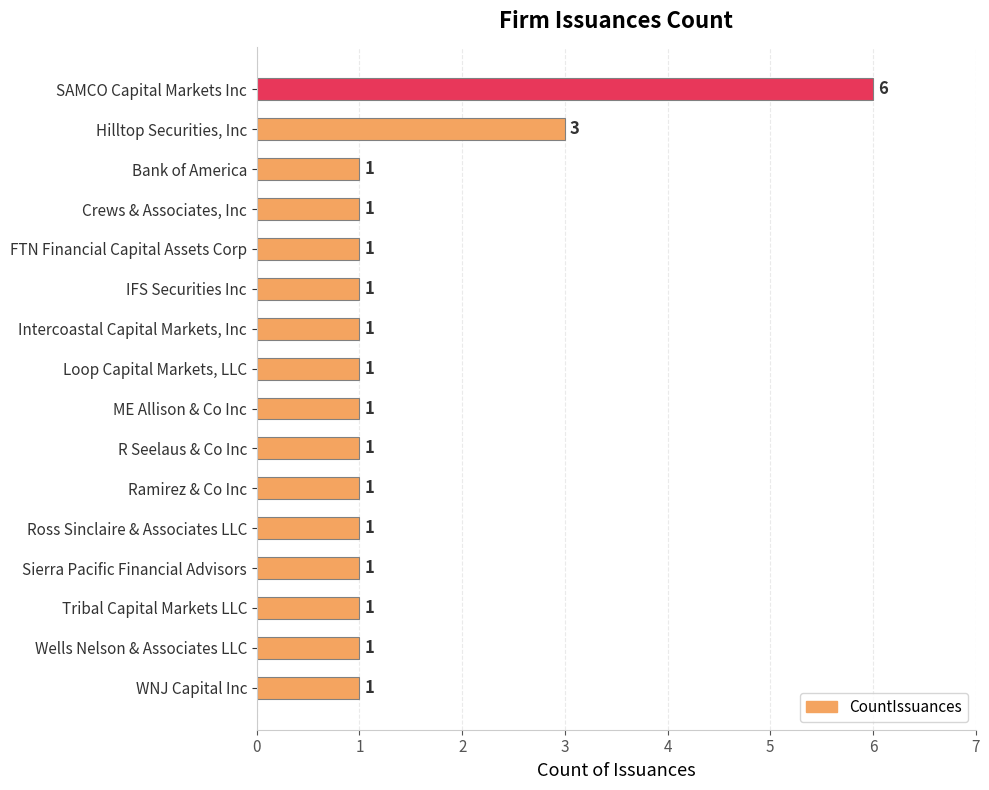

Is it true that the value at Sierra Pacific Financial Advisors is 2?

False